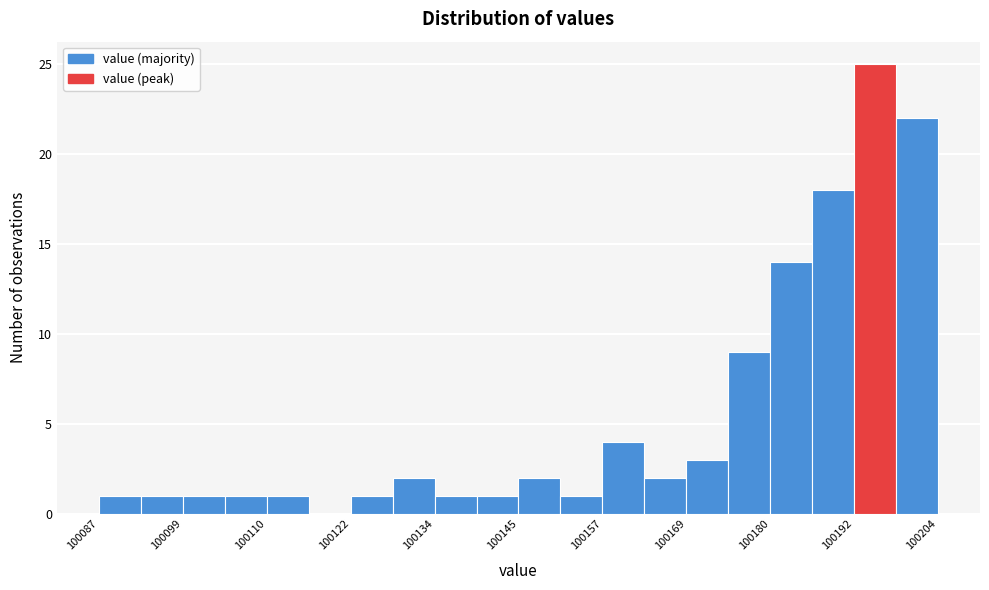

Around what value on the x-axis is the tallest bar? Give the approximate position of its centre, as read against the axis.

100194